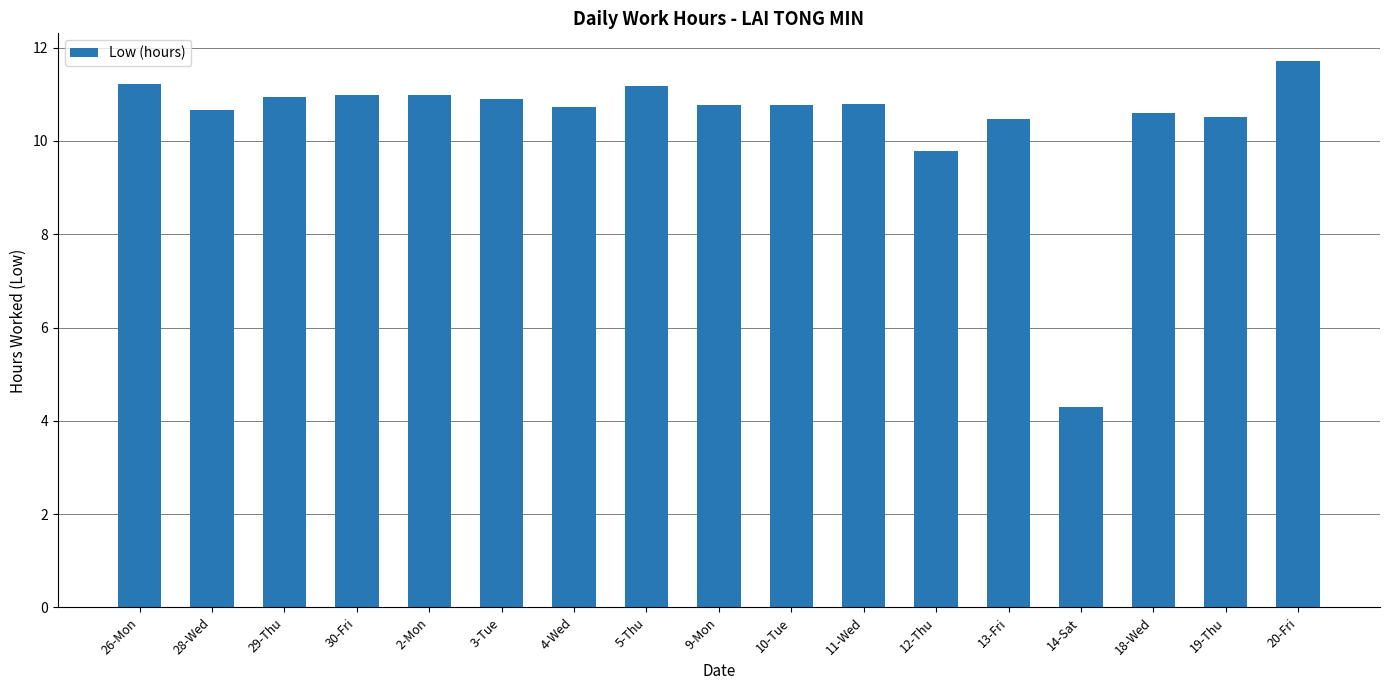

Count the number of values greater than 10.

15